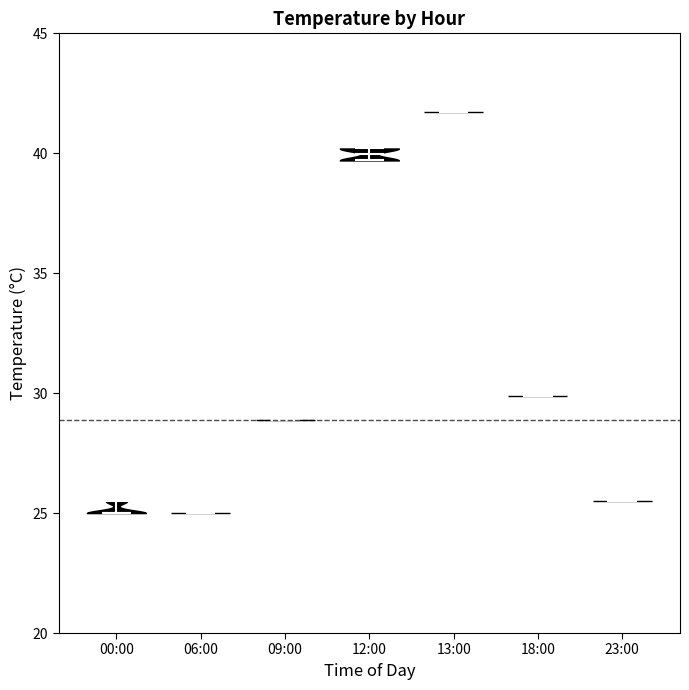

Reading left to right, read every violin against the y-axis: where its median line is, and the lowest and highest points it reaches. The values are not printed on the chart, so give them approximately, as read against the axis.

00:00: median line 25.0, lowest point 25.0, highest point 25.5
06:00: median line 25.0, lowest point 25.0, highest point 25.0
09:00: median line 29.0, lowest point 29.0, highest point 29.0
12:00: median line 40.0, lowest point 39.5, highest point 40.0
13:00: median line 41.5, lowest point 41.5, highest point 41.5
18:00: median line 30.0, lowest point 30.0, highest point 30.0
23:00: median line 25.5, lowest point 25.5, highest point 25.5